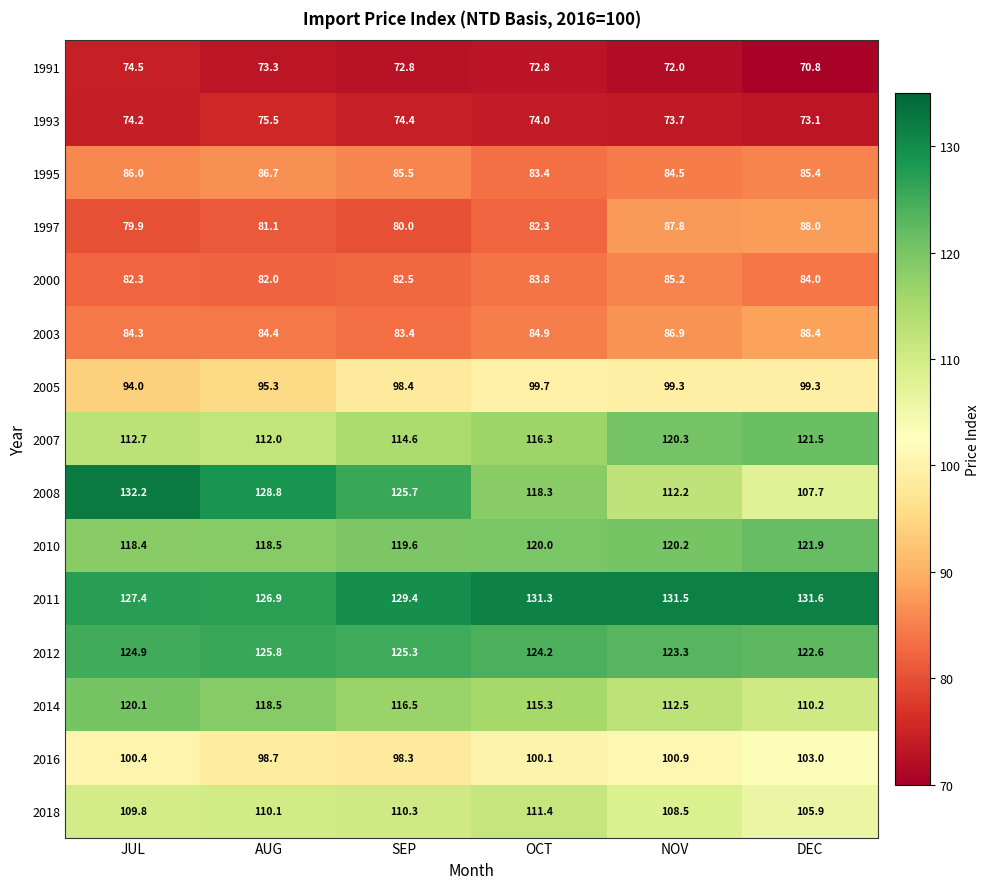

Which series has the largest range (max minus min)?

2008